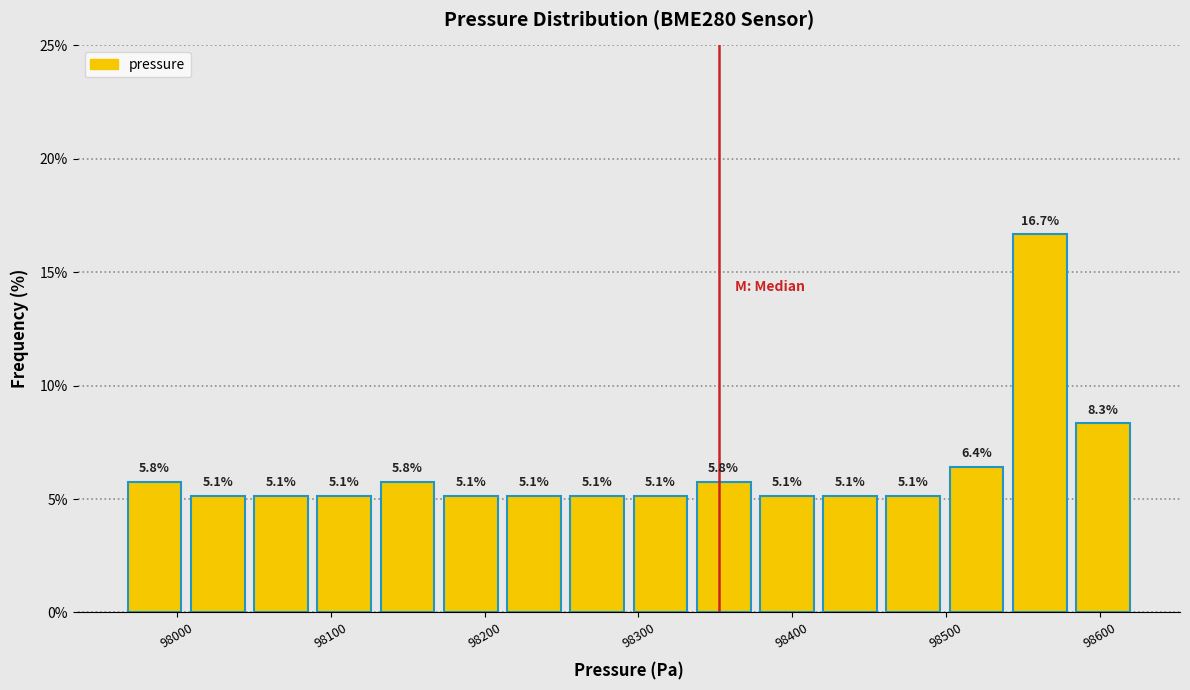

What is the height of the bar covering 98290 to 98330 on the x-axis? The bar edges are not printed on the chart, so give them approximately, as read against the axis.

5.1